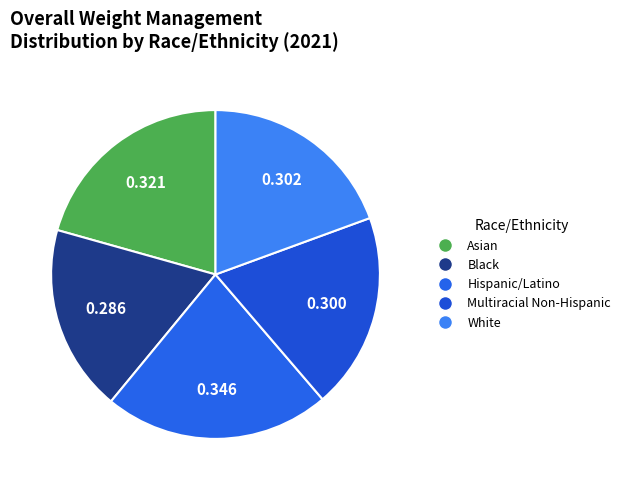

How many segments does this pie chart have?

5